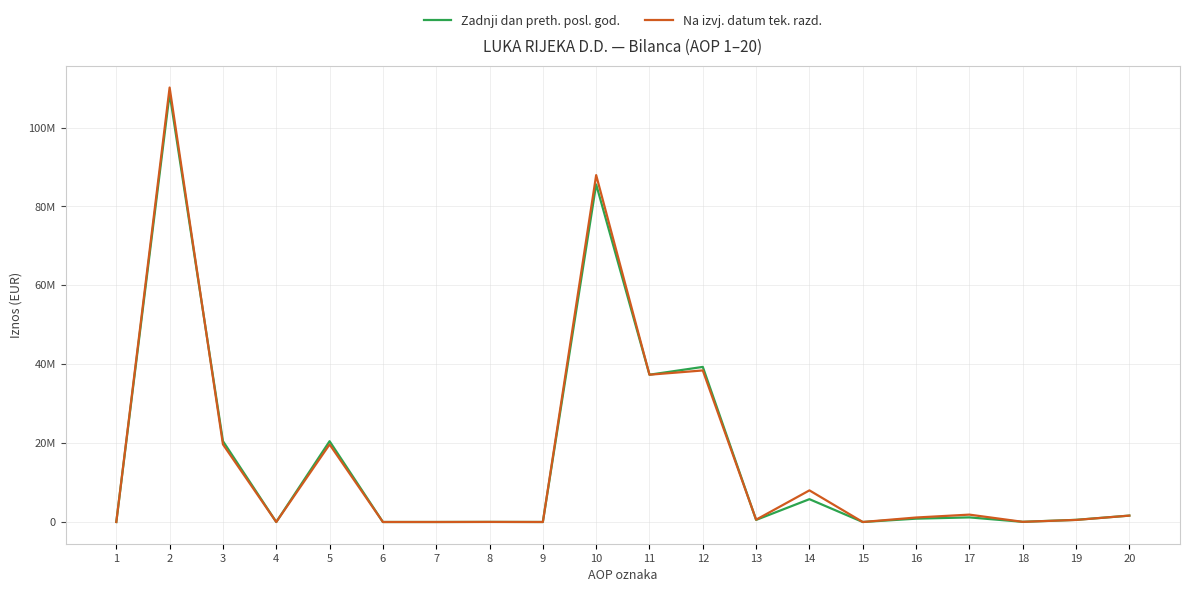

What are all the series names shown in the legend?

Zadnji dan preth. posl. god., Na izvj. datum tek. razd.